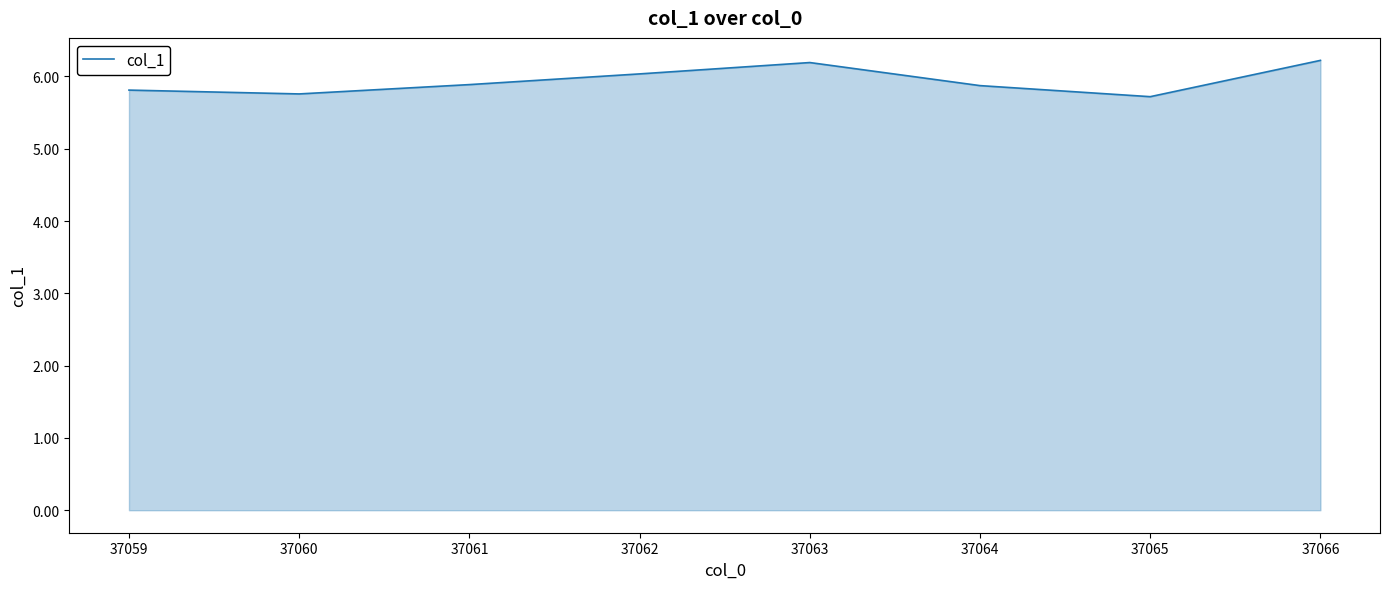

The chart shows a value of 9.9 at 37059. True or false?

False